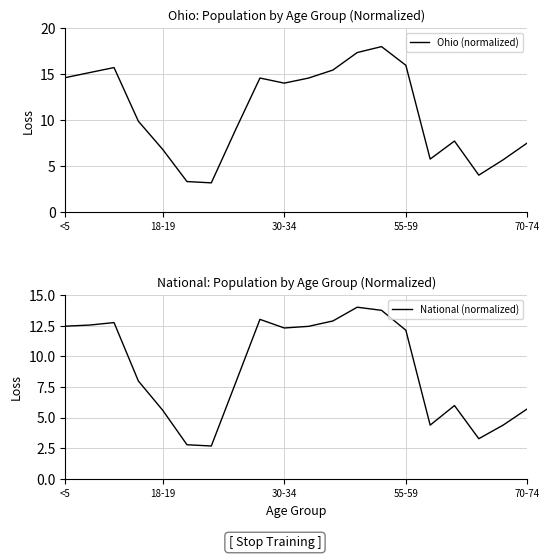

Which series has the largest range (max minus min)?

Ohio (normalized)